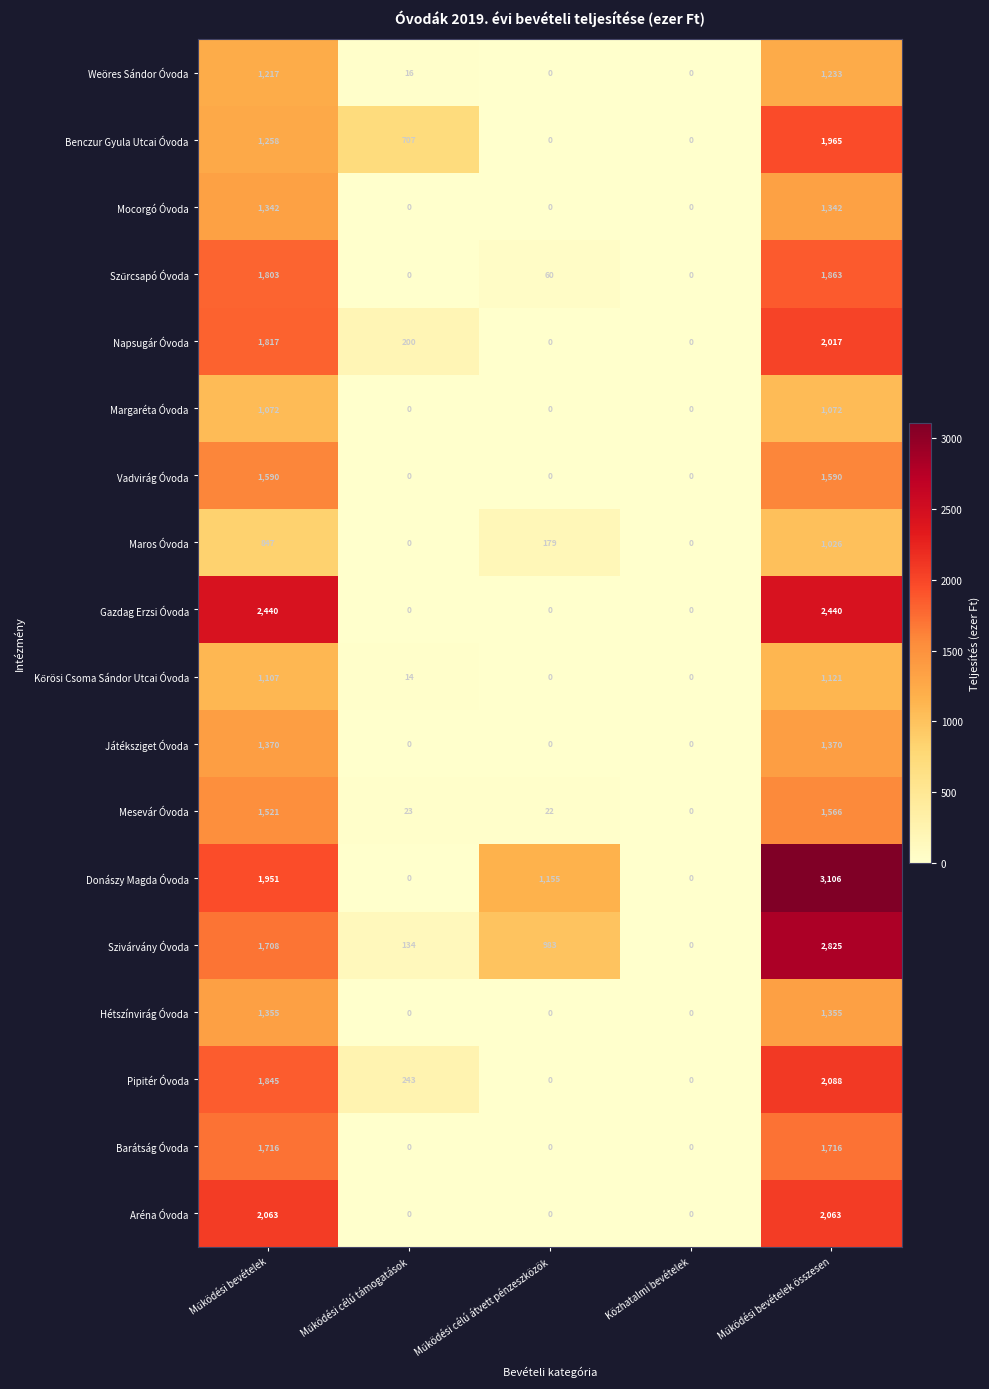

At how many categories does at least one series exceed 1054?

3